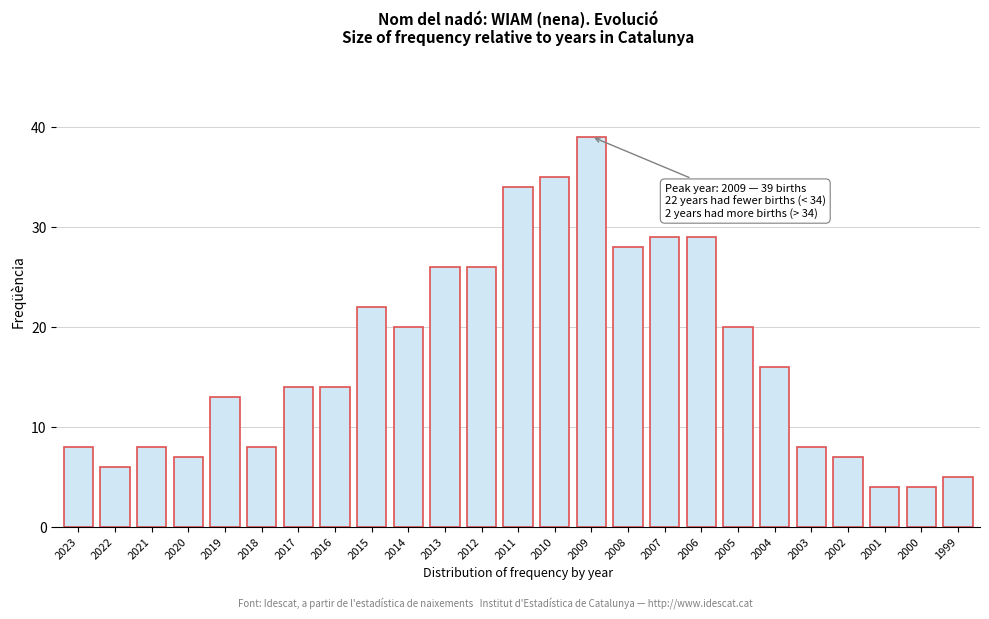

Reading left to right, what are all the values shown in this chart?

2023=8	2022=6	2021=8	2020=7	2019=13	2018=8	2017=14	2016=14	2015=22	2014=20	2013=26	2012=26	2011=34	2010=35	2009=39	2008=28	2007=29	2006=29	2005=20	2004=16	2003=8	2002=7	2001=4	2000=4	1999=5